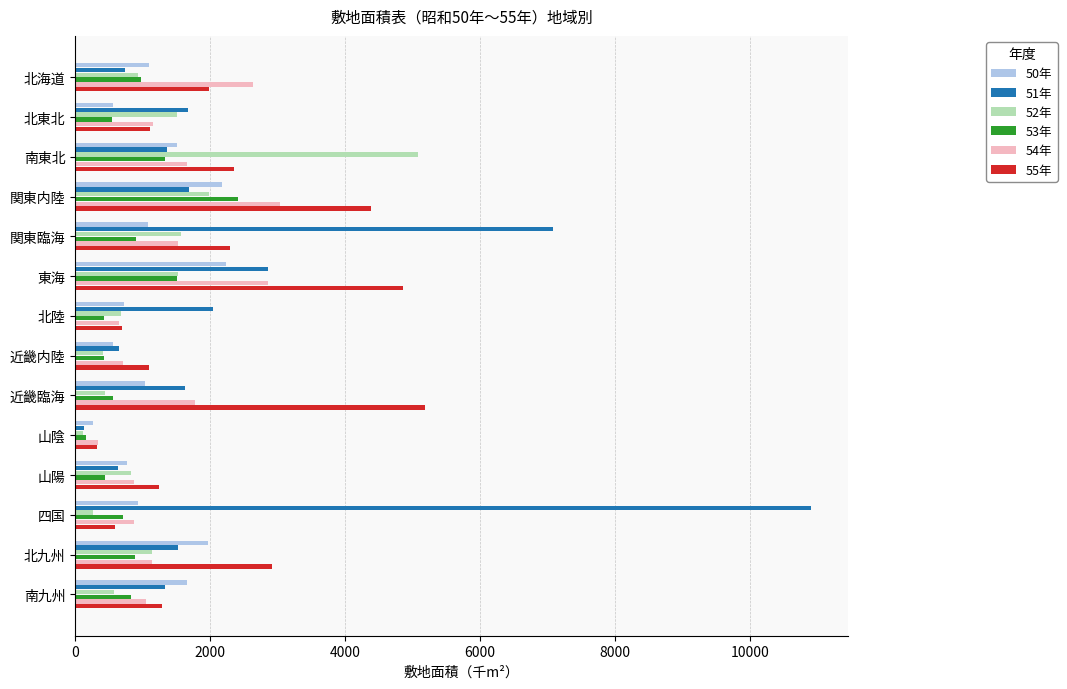

Which series has the widest spread of values?

51年